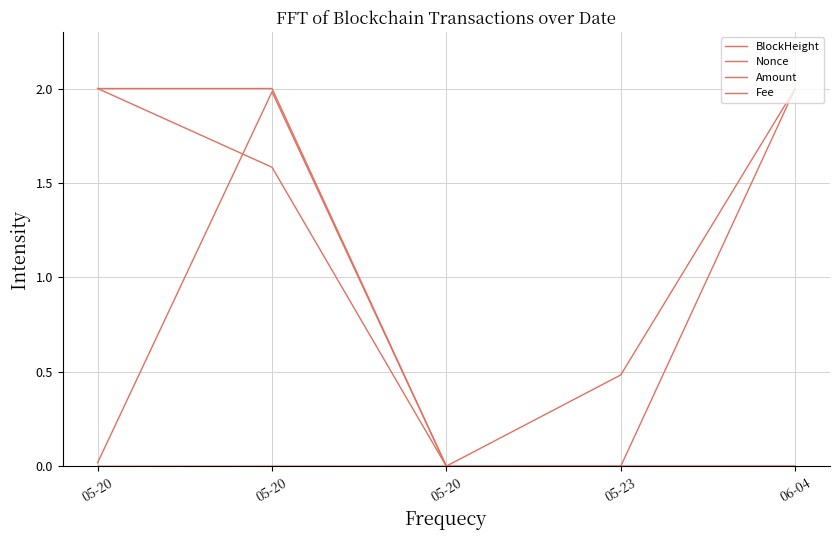

True or false: Nonce has a value of 0.0 at 05-20.

True